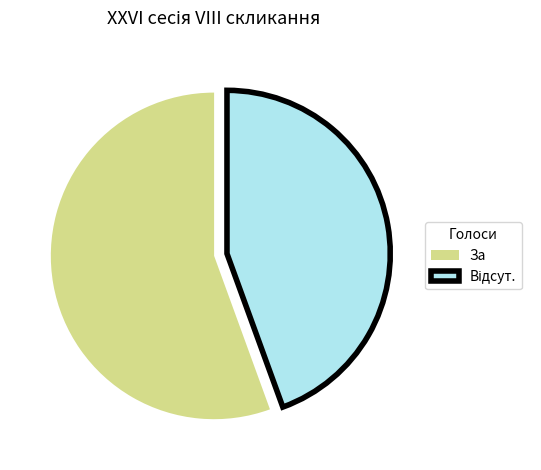

Count the number of slices in the pie.

2